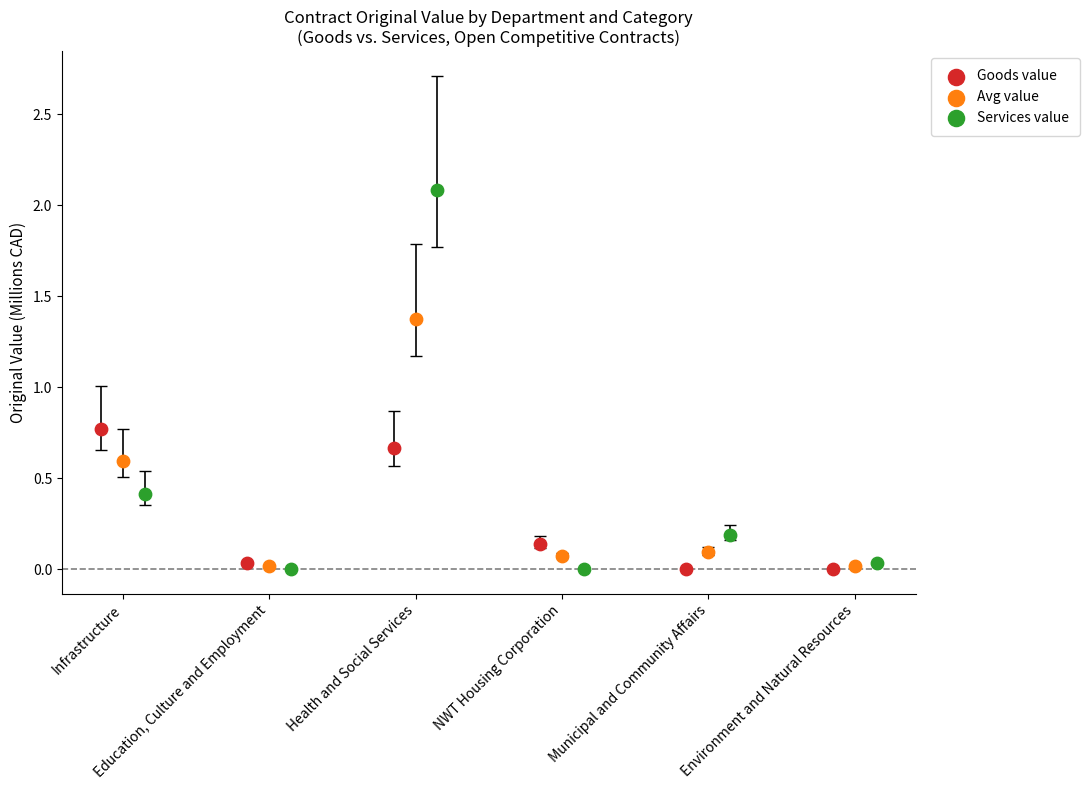

Which series contains the highest Y value?

Services value